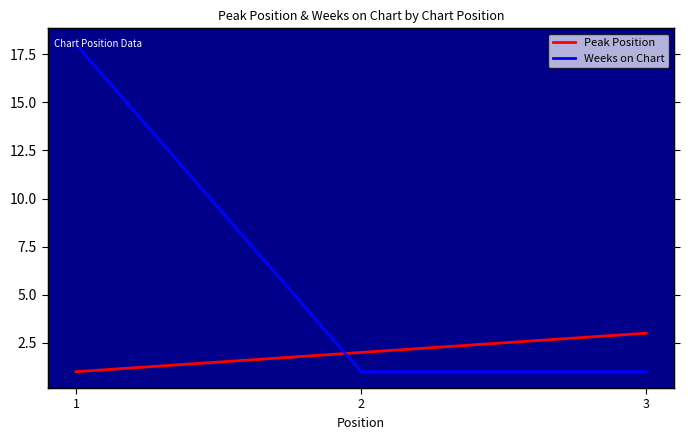

Count the number of data series in this chart.

2